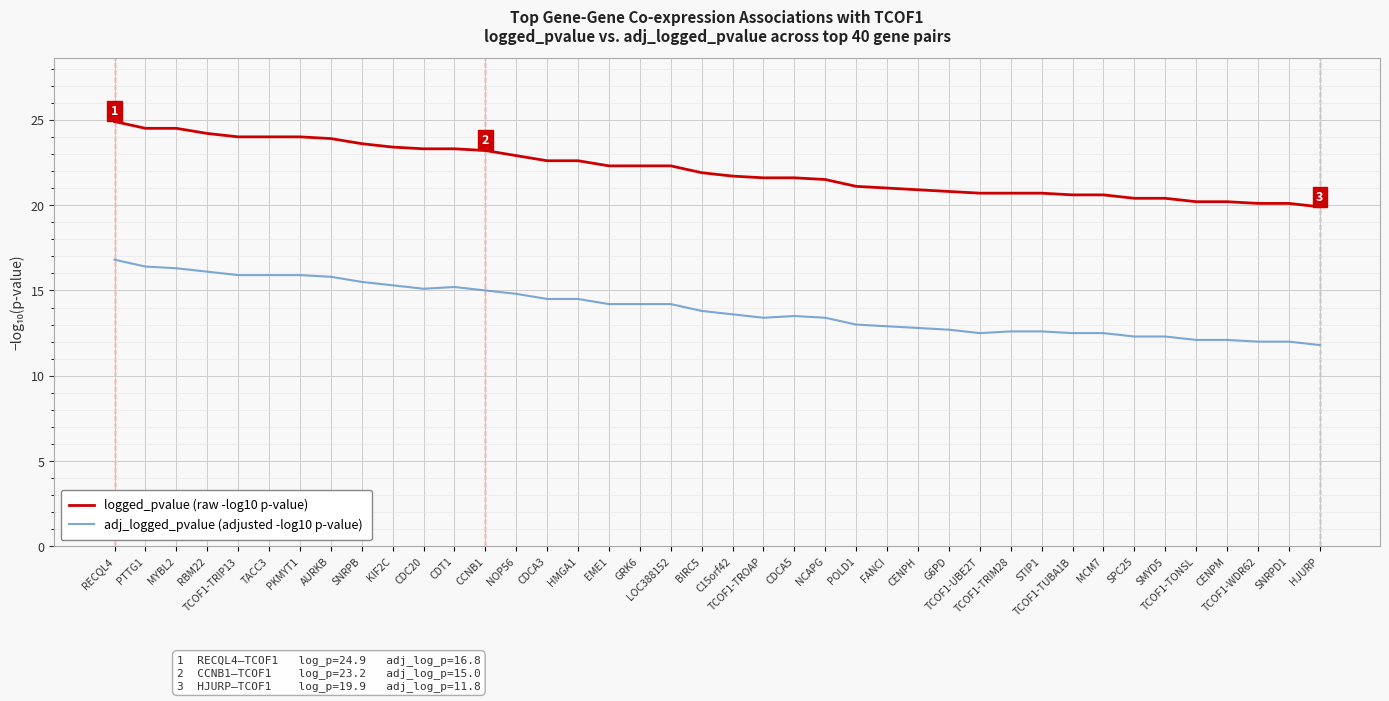

List the series in order of their overall mean, lowest first.

adj_logged_pvalue (adjusted -log10 p-value), logged_pvalue (raw -log10 p-value)